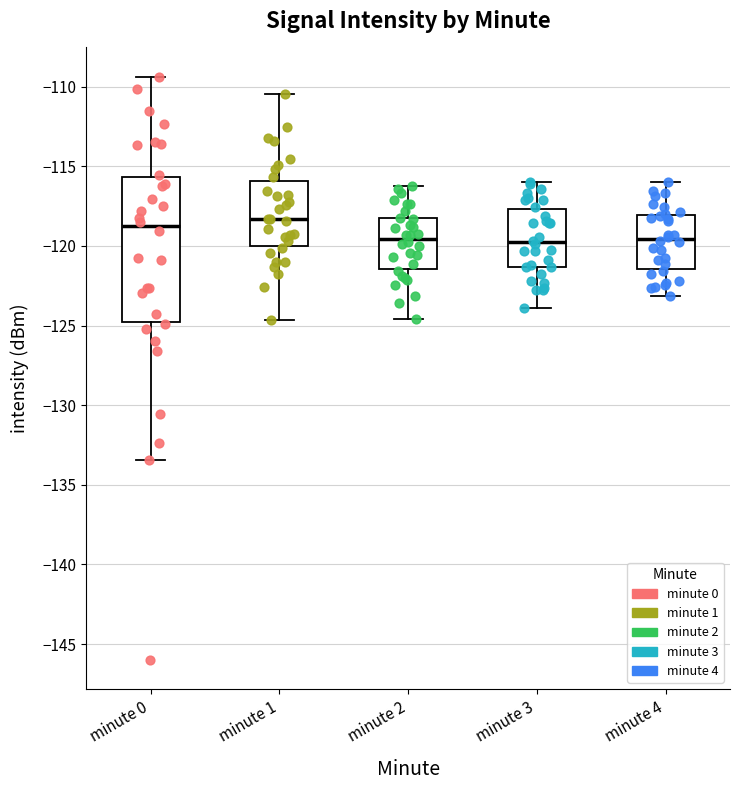

Reading left to right, transcribe this box plot: for each box, give where its median line is, the range the box spans, and where its two whiskers end, as read against the y-axis. The values are not printed on the chart, so give them approximately, as read against the axis.

minute 0: median -119.0, box -125.0 to -115.5, whiskers -133.5 to -109.5
minute 1: median -118.5, box -120.0 to -116.0, whiskers -124.5 to -110.5
minute 2: median -119.5, box -121.5 to -118.5, whiskers -124.5 to -116.0
minute 3: median -120.0, box -121.5 to -117.5, whiskers -124.0 to -116.0
minute 4: median -119.5, box -121.5 to -118.0, whiskers -123.0 to -116.0